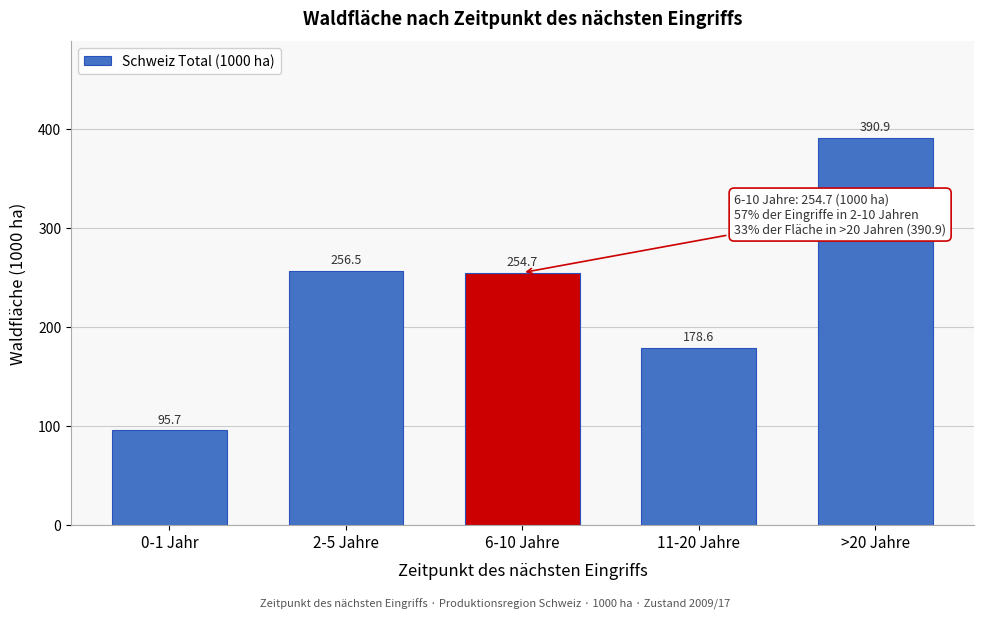

Reading right to left, transcribe all the data shown in this chart.

390.9	178.6	254.7	256.5	95.7